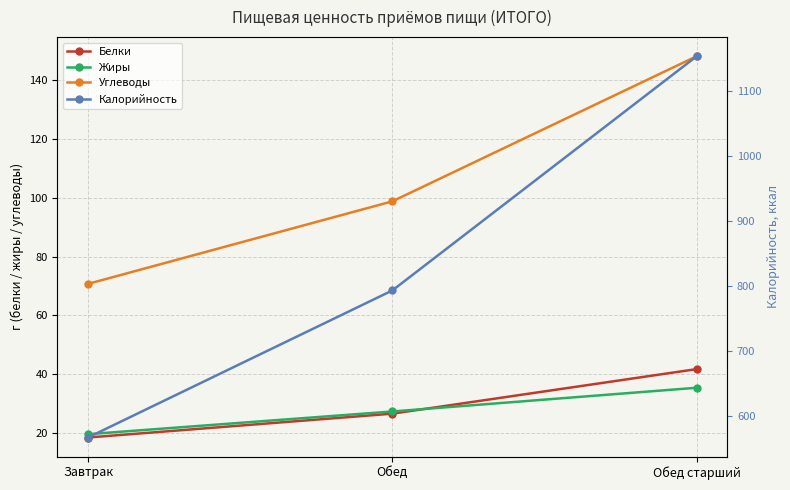

What is the label of the 3rd point from the right?

Завтрак